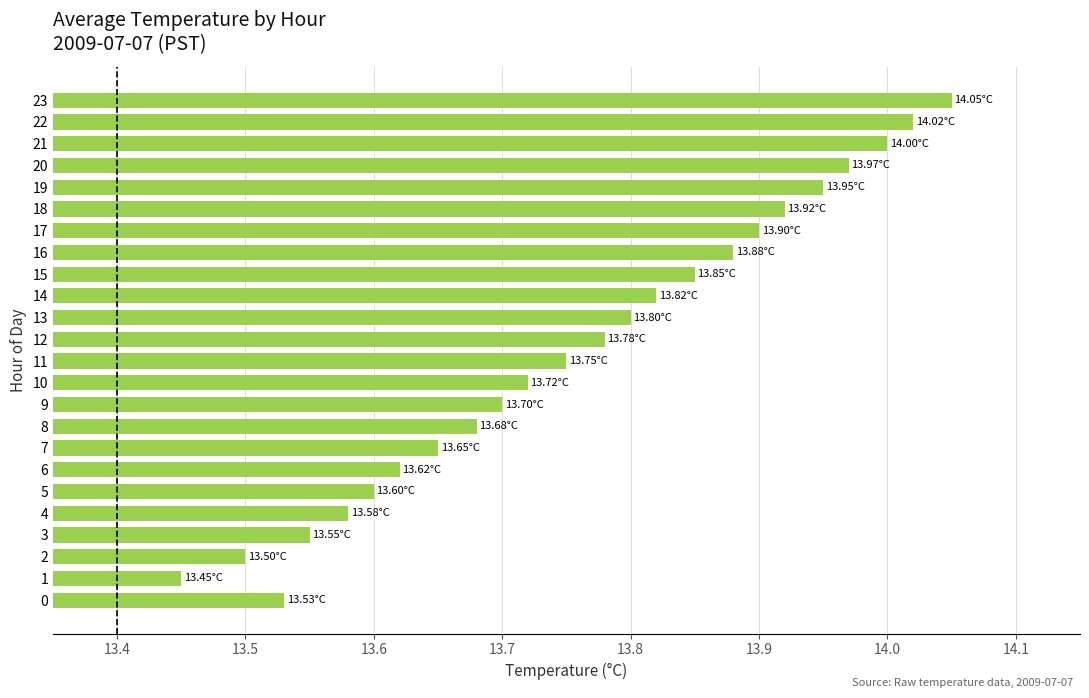

Rank the categories by value from highest to lowest.

23, 22, 21, 20, 19, 18, 17, 16, 15, 14, 13, 12, 11, 10, 9, 8, 7, 6, 5, 4, 3, 0, 2, 1